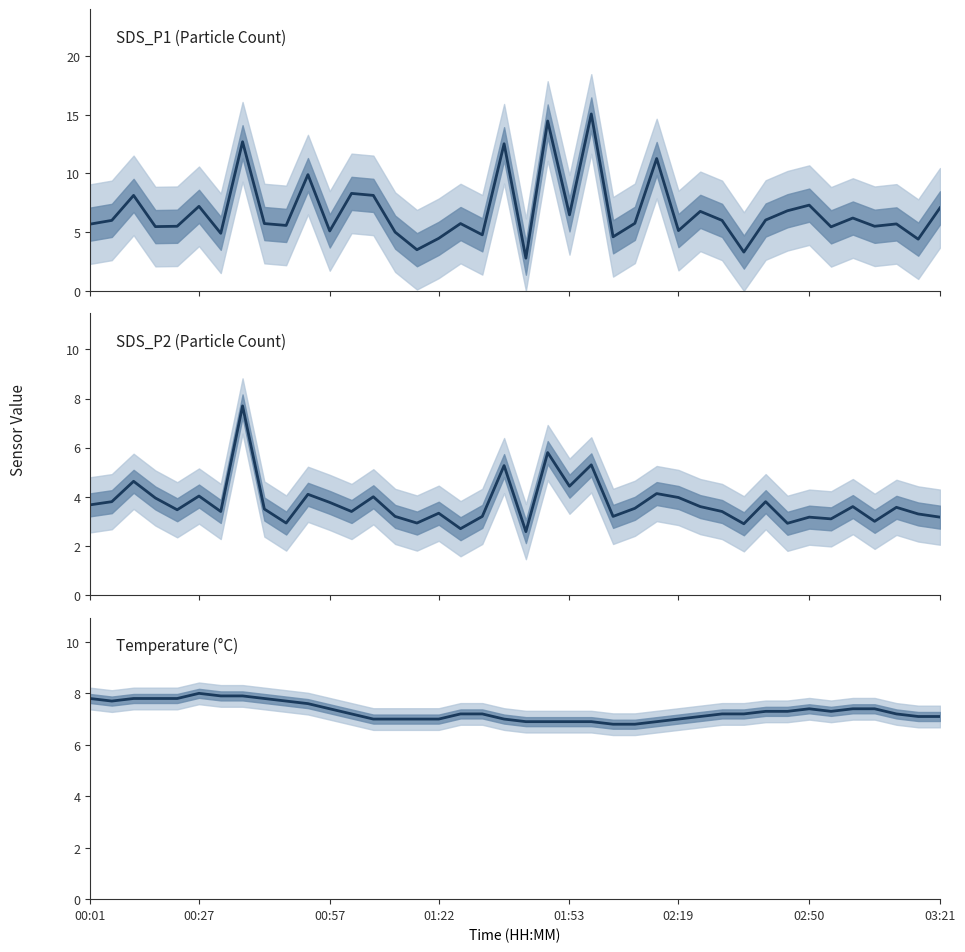

How many interior local peaks does the Temp series have?

2